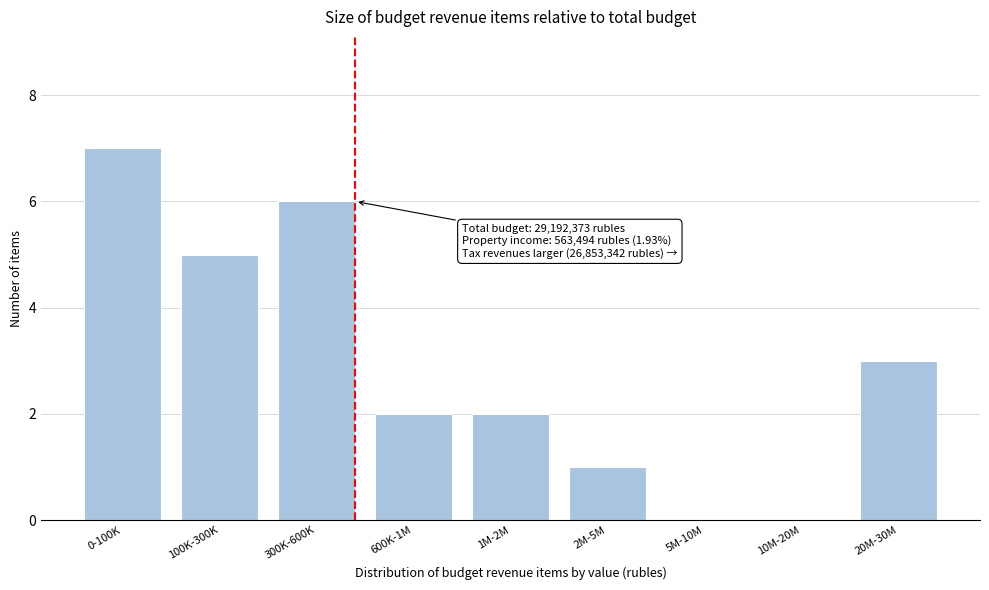

Reading left to right, extract all data points from this chart.

0-100K=7	100K-300K=5	300K-600K=6	600K-1M=2	1M-2M=2	2M-5M=1	5M-10M=0	10M-20M=0	20M-30M=3